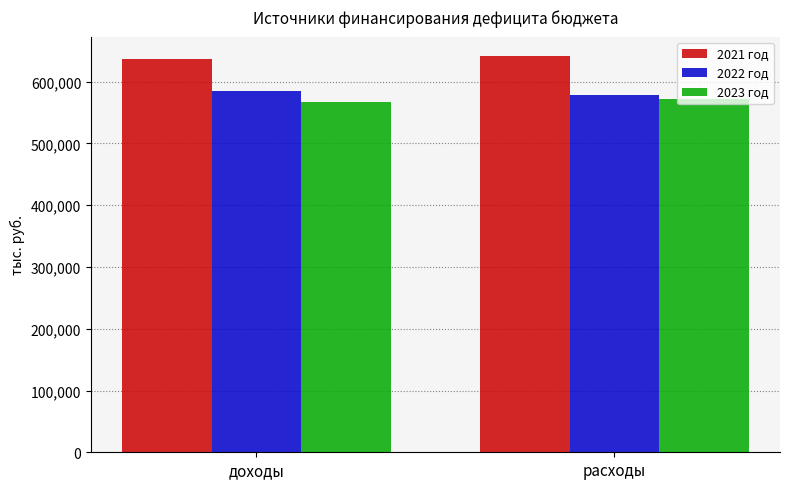

The 2023 год series shows 1011962.2 at доходы. True or false?

False